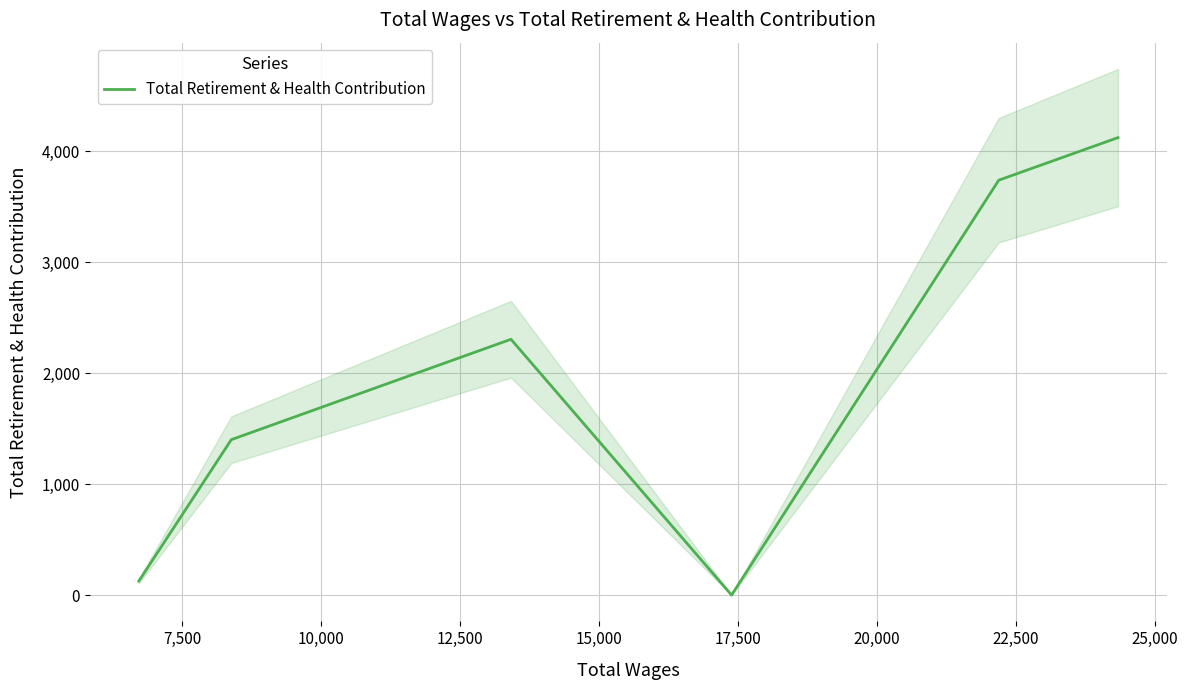

What is the difference between the maximum and minimum values?

4124